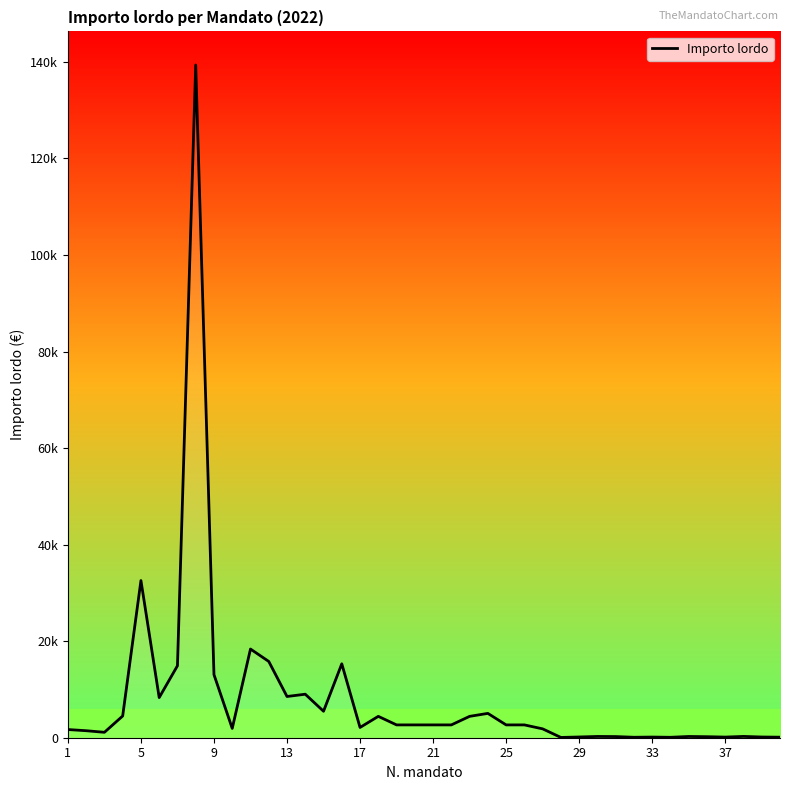

Is this an area chart (filled region under the line)?

Yes